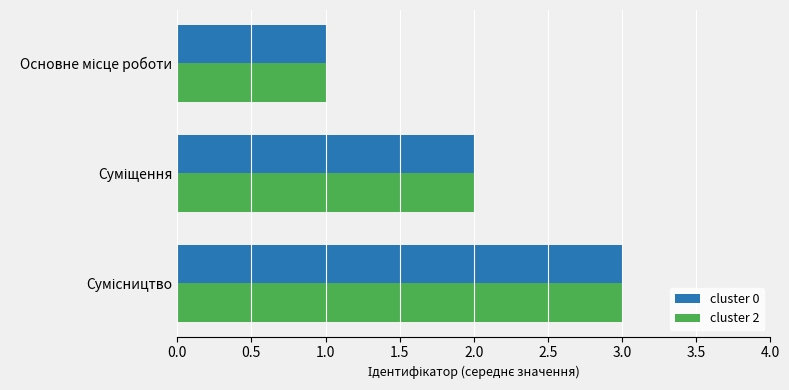

What is the maximum value for cluster 0?

3